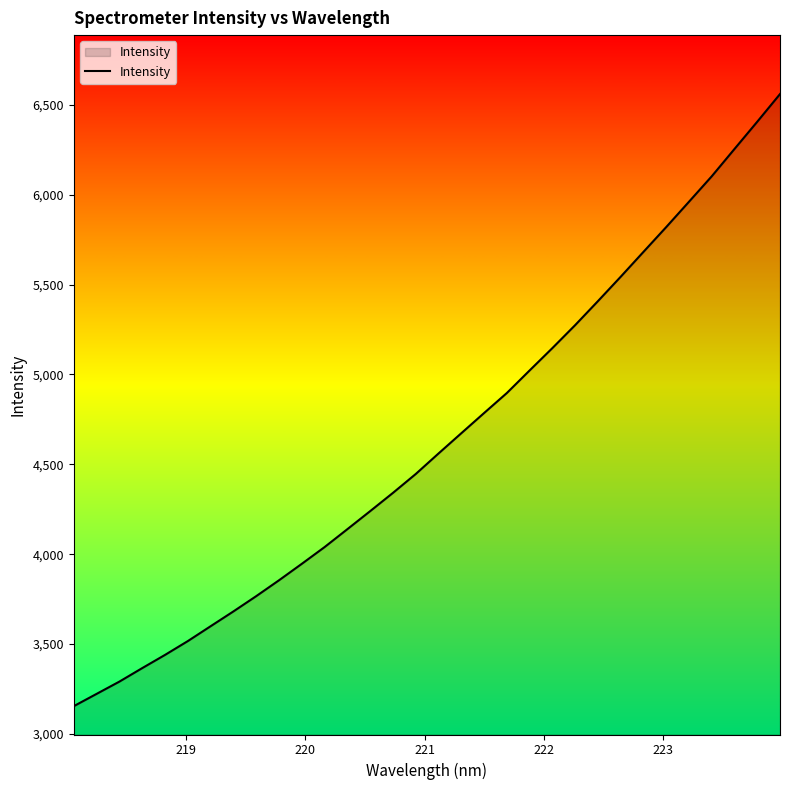

What is the minimum value shown in the chart?

3154.5